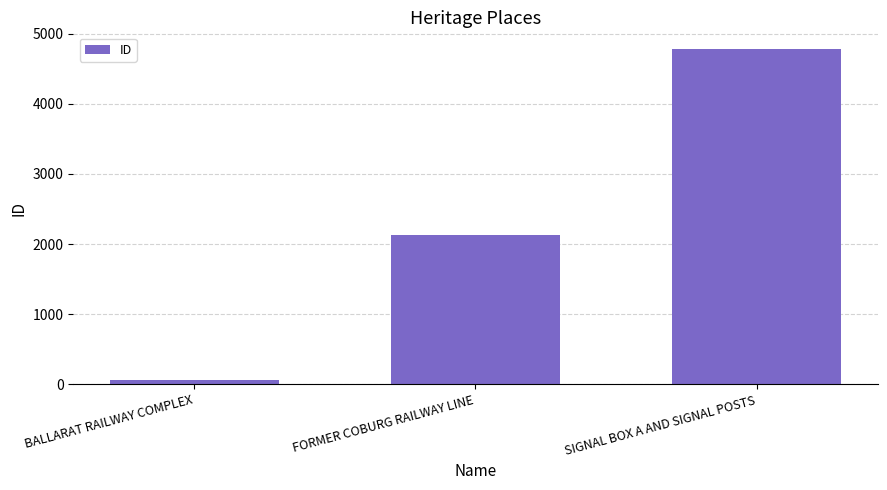

How many bars are there in total?

3